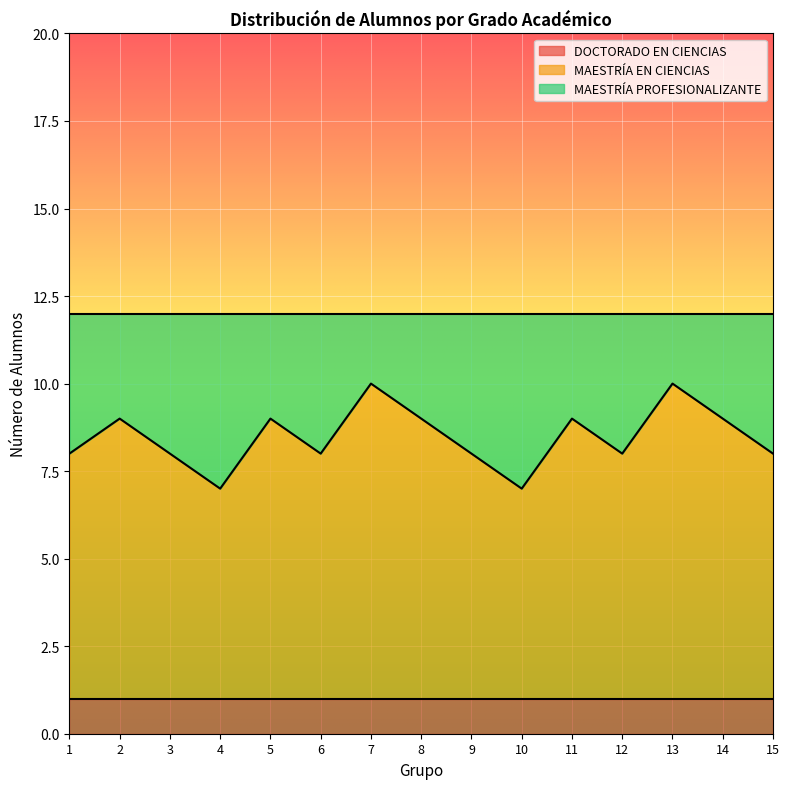

What is the greatest value displayed?

9